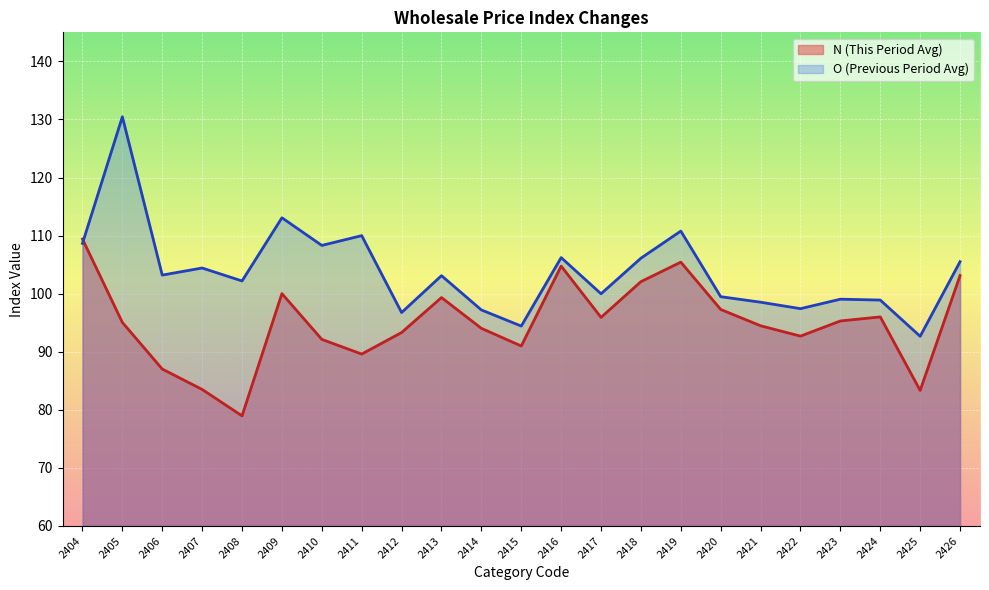

What is the maximum value shown in the chart?

130.5